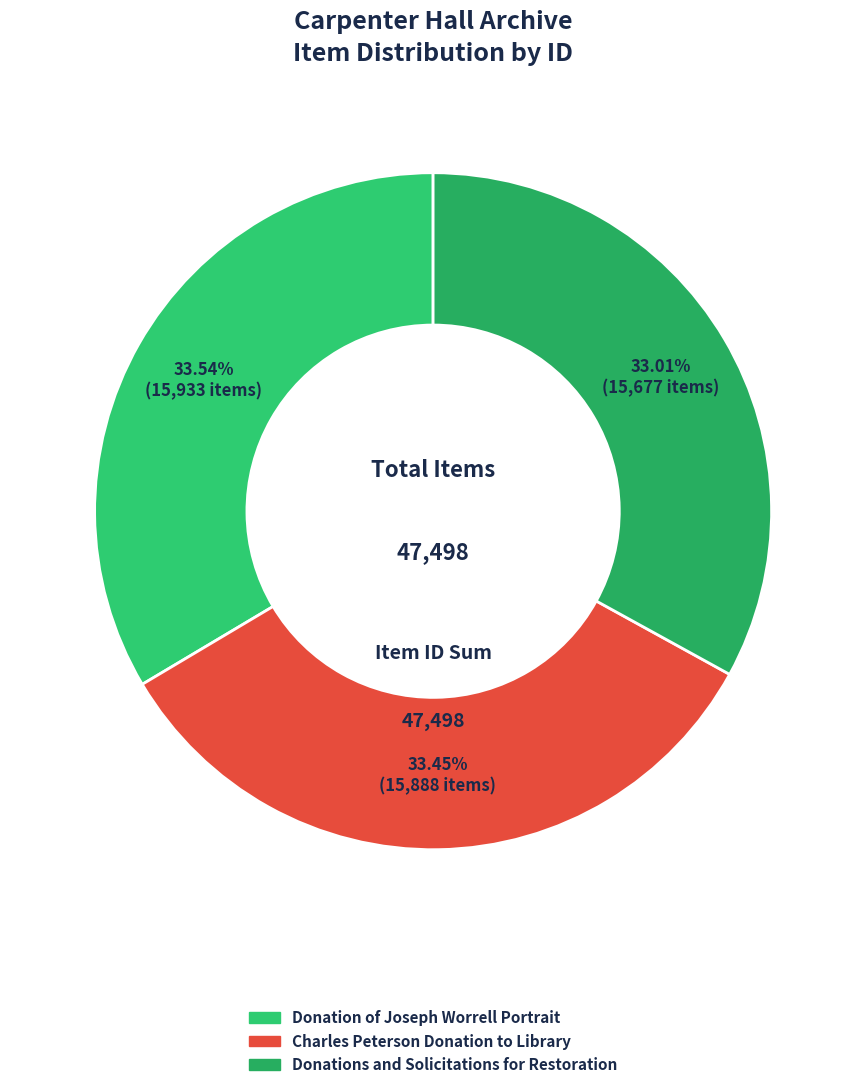

To the nearest percent, what is the difference between the largest and smallest slice percentages?

1%